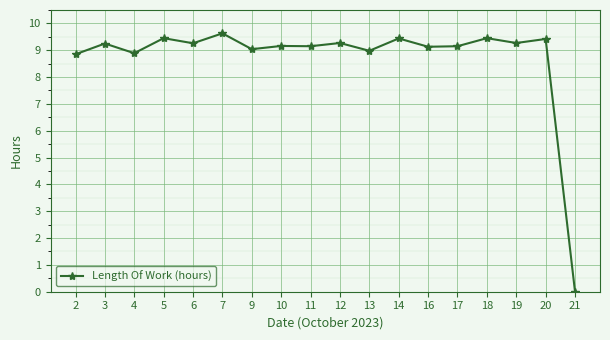

What is the value of the 17th point from the left?

9.4